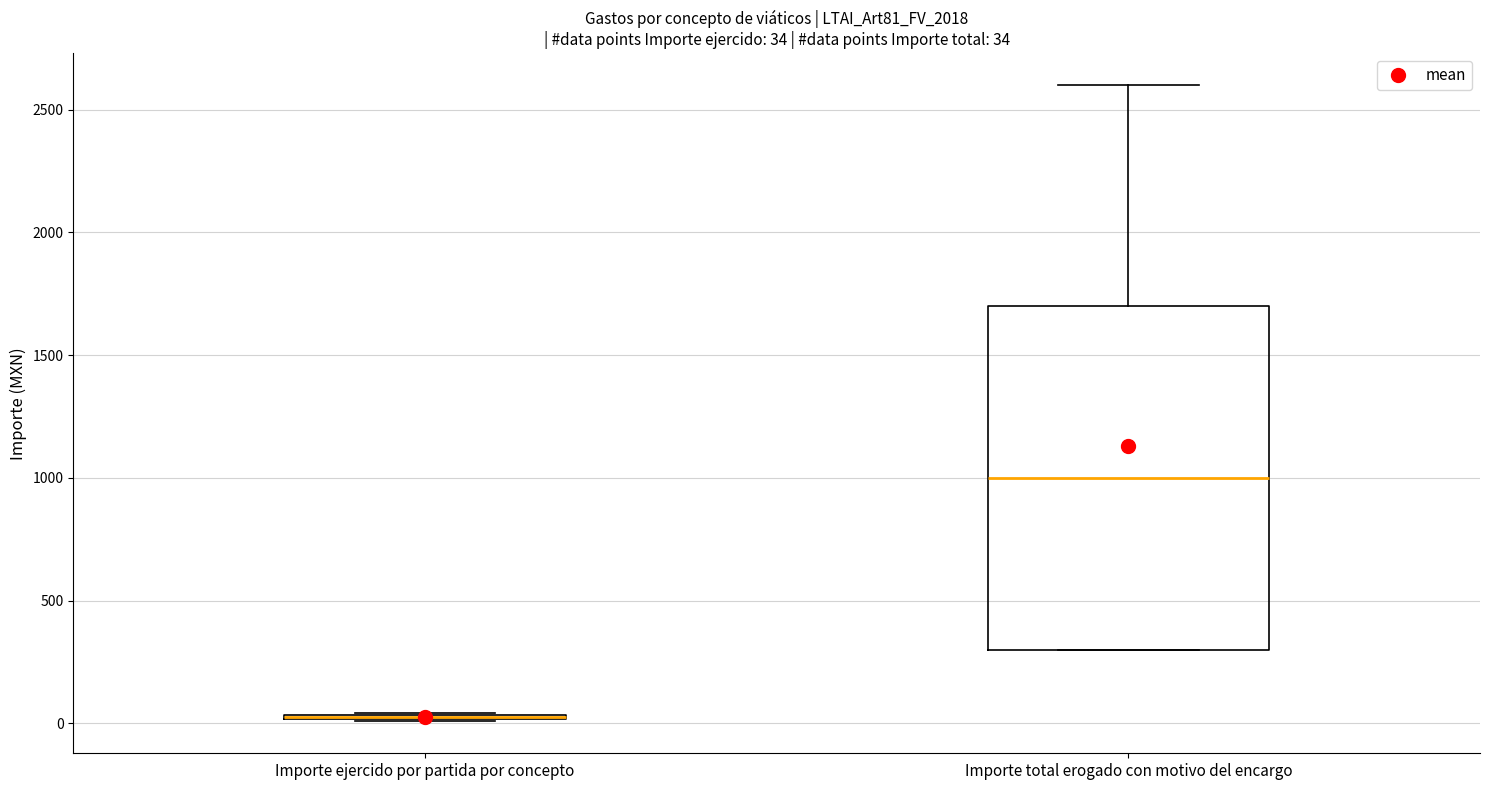

Comparing the boxes themselves (not the whiskers), which one is the tallest?

Importe total erogado con motivo del encargo